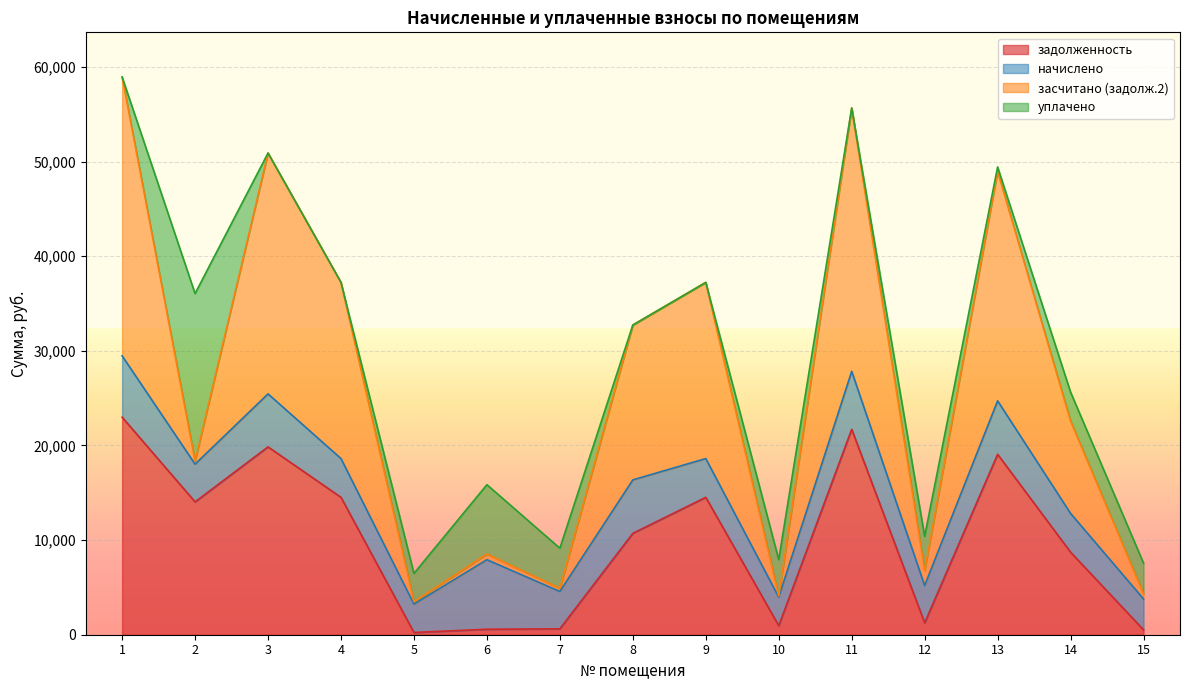

Which series changed the most between 7 and 8?

засчитано (задолж.2)